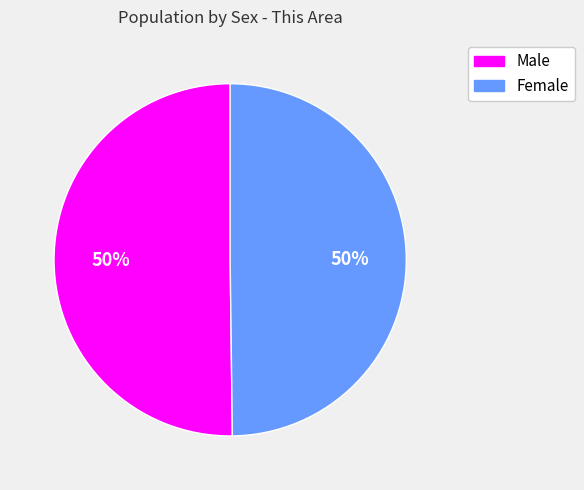

Do Male and Female together represent more than half of the pie?

Yes